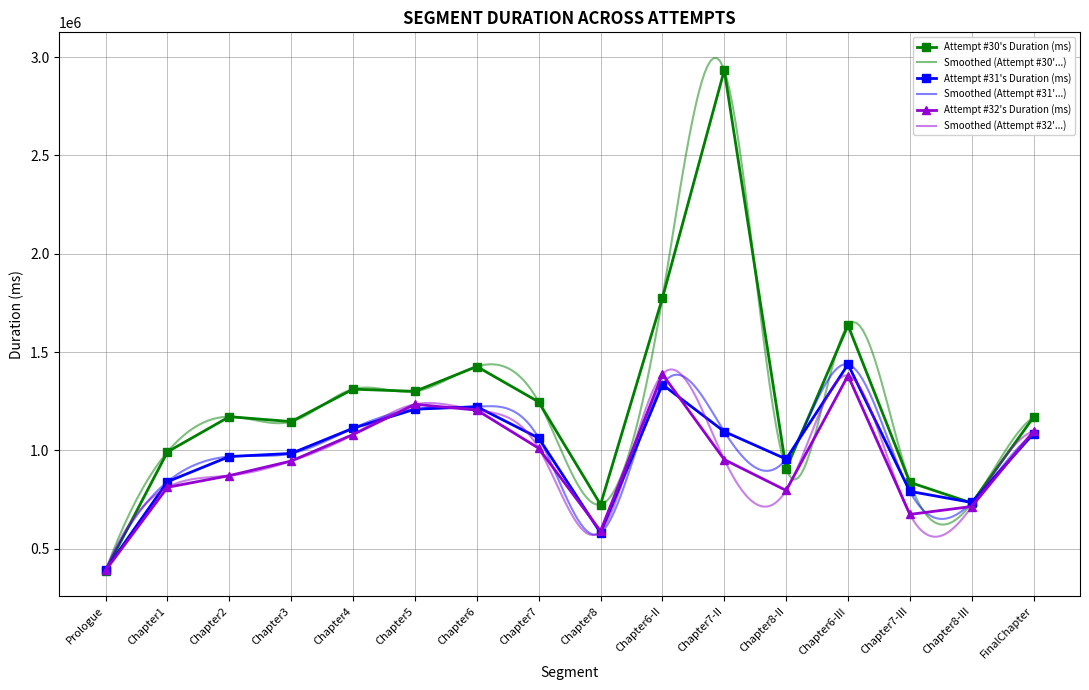

Reading left to right, extract all data points from this chart.

Attempt #30's Duration (ms): Prologue=388100	Chapter1=992312	Chapter2=1171134	Chapter3=1146200	Chapter4=1311224	Chapter5=1300053	Chapter6=1426404	Chapter7=1246356	Chapter8=724372	Chapter6-II=1774420	Chapter7-II=2933558	Chapter8-II=905744	Chapter6-III=1636032	Chapter7-III=837273	Chapter8-III=731970	FinalChapter=1168951
Attempt #31's Duration (ms): Prologue=392276	Chapter1=840506	Chapter2=968472	Chapter3=984229	Chapter4=1112457	Chapter5=1209308	Chapter6=1221999	Chapter7=1062538	Chapter8=580143	Chapter6-II=1334831	Chapter7-II=1095512	Chapter8-II=955600	Chapter6-III=1437297	Chapter7-III=791238	Chapter8-III=734895	FinalChapter=1085386
Attempt #32's Duration (ms): Prologue=389790	Chapter1=812010	Chapter2=871415	Chapter3=945710	Chapter4=1080305	Chapter5=1234165	Chapter6=1204673	Chapter7=1010676	Chapter8=589419	Chapter6-II=1387111	Chapter7-II=952779	Chapter8-II=795957	Chapter6-III=1380146	Chapter7-III=674249	Chapter8-III=714292	FinalChapter=1097300